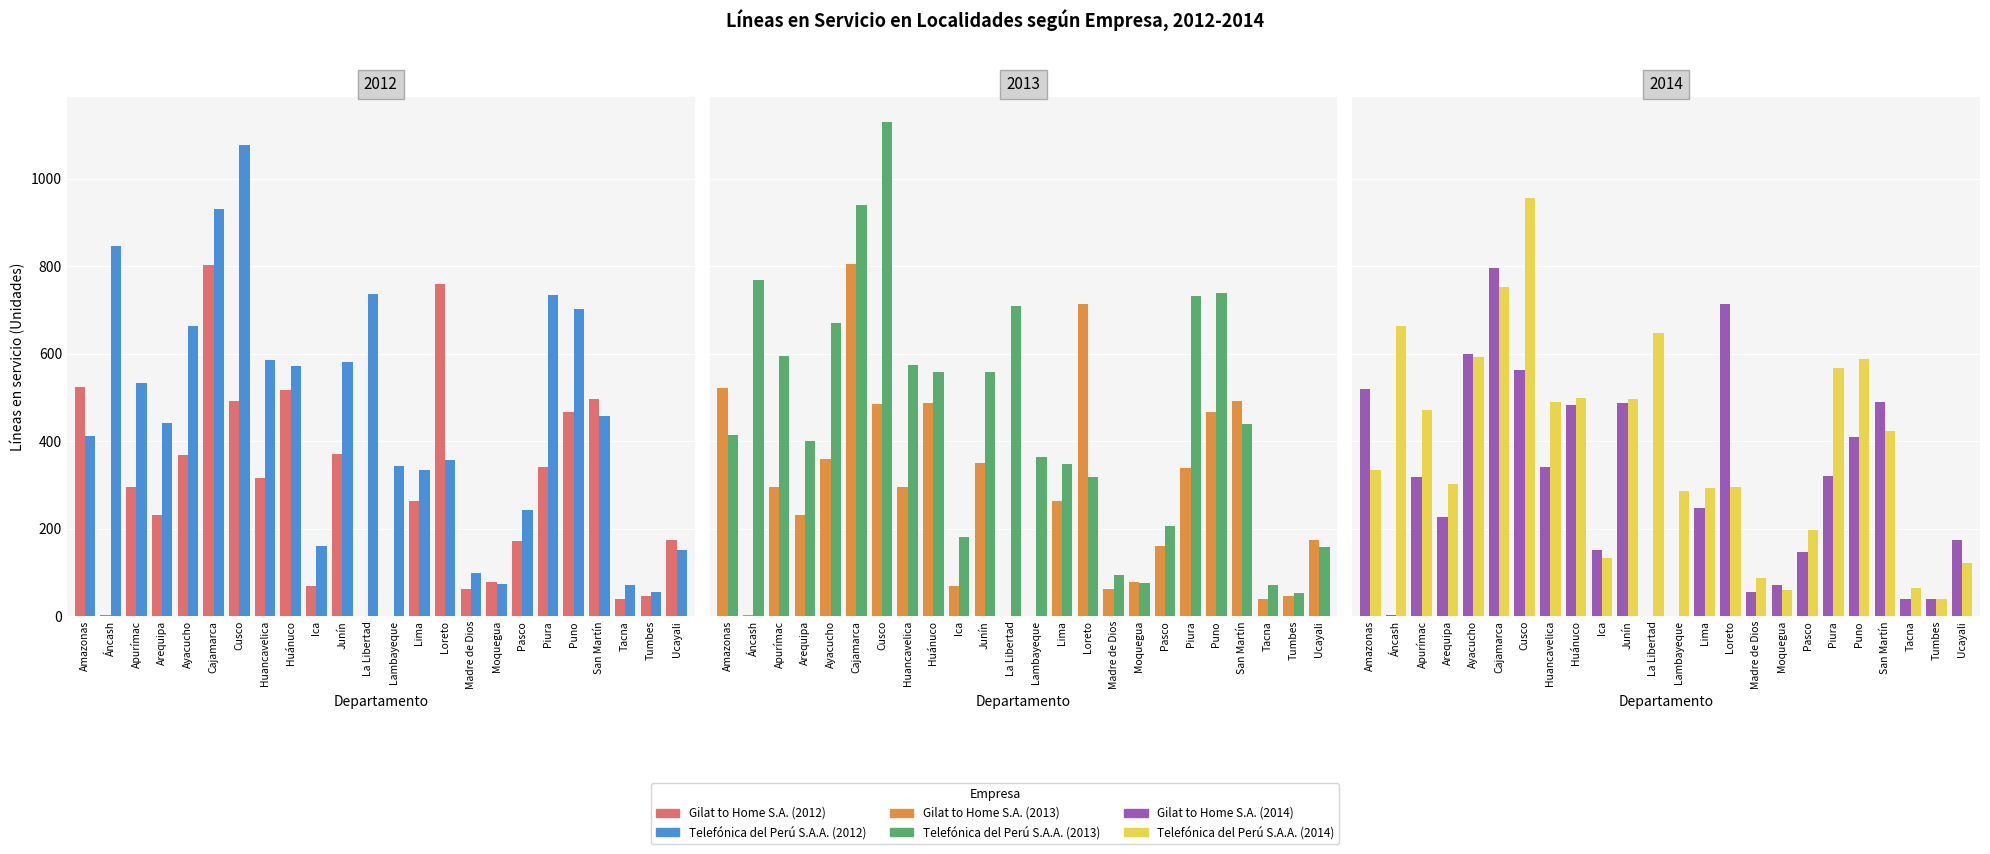

The value of Telefónica 2012 at Huancavelica is 586. True or false?

True